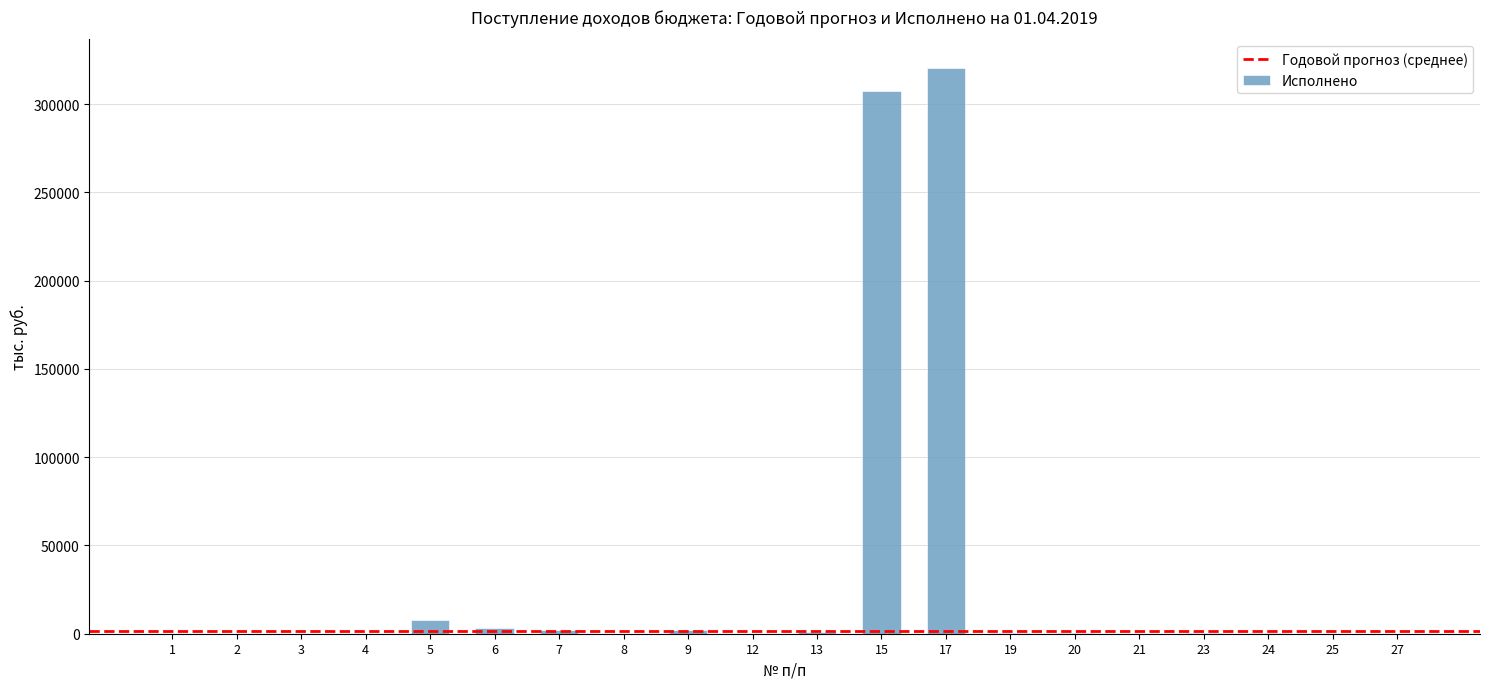

Count the number of values greater than 184.

10